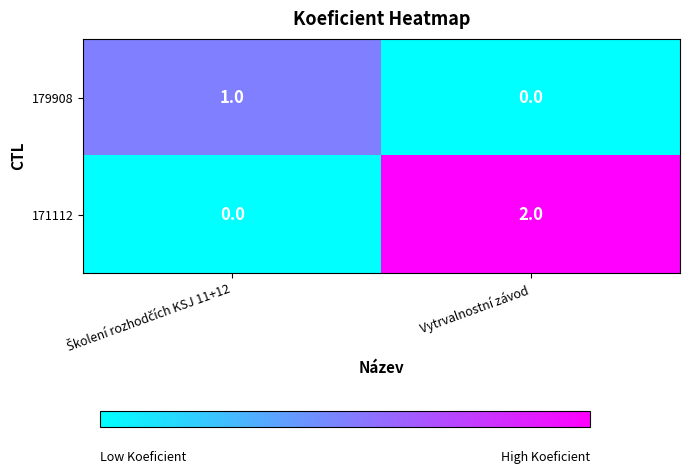

At which label is 179908 closest to 0?

Vytrvalnostní závod